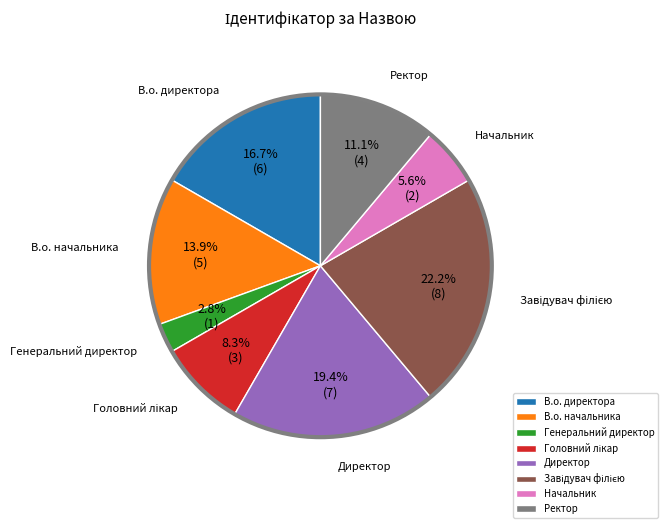

What is the smallest slice in the pie chart?

Генеральний директор